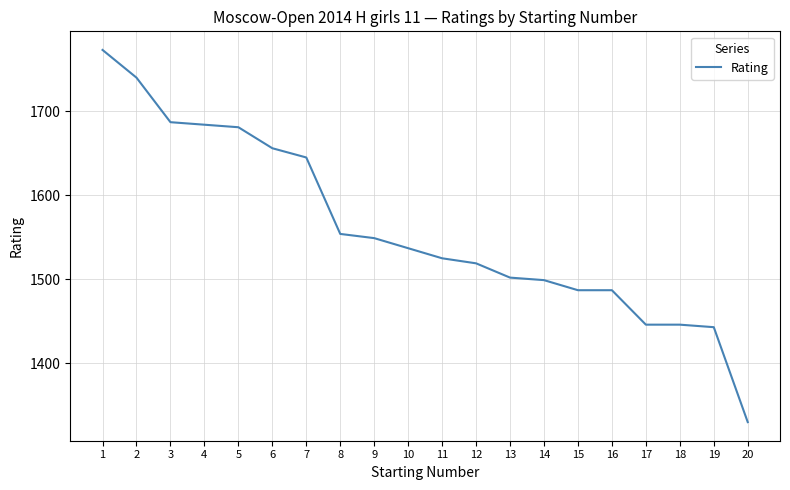

Reading left to right, extract all data points from this chart.

1=1773	2=1740	3=1687	4=1684	5=1681	6=1656	7=1645	8=1554	9=1549	10=1537	11=1525	12=1519	13=1502	14=1499	15=1487	16=1487	17=1446	18=1446	19=1443	20=1330